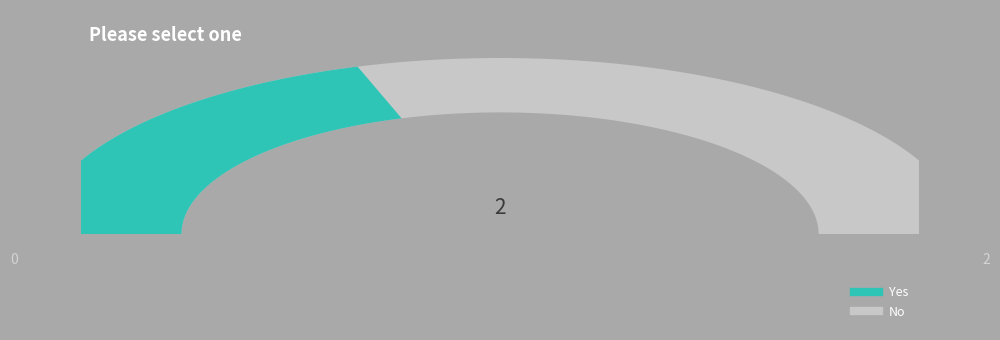

Which category accounts for the majority?

No